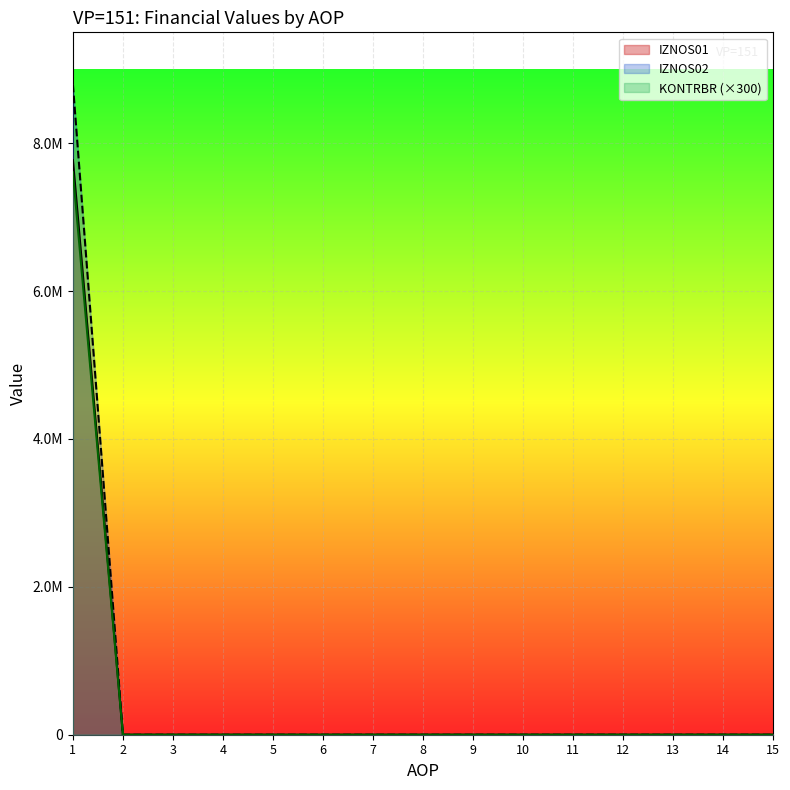

The value of IZNOS02 at 10 is 0.0. True or false?

True